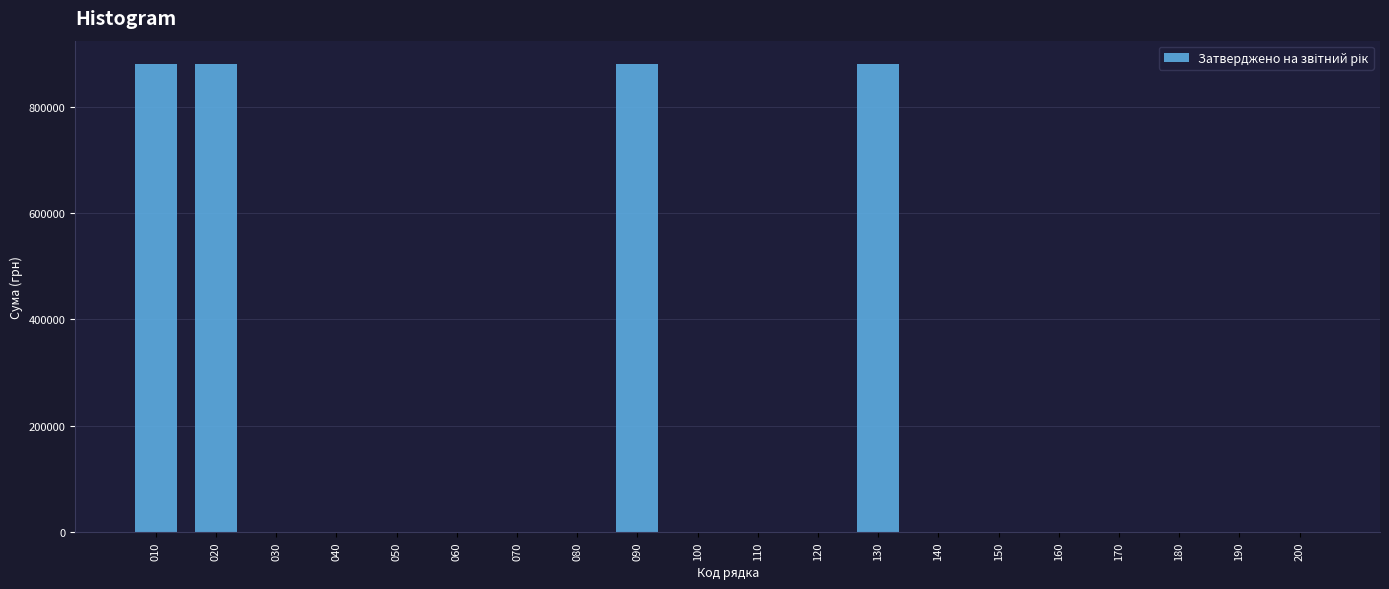

Reading left to right, what are all the values shown in this chart?

010=879850	020=879850	030=0	040=0	050=0	060=0	070=0	080=0	090=879850	100=0	110=0	120=0	130=879850	140=0	150=0	160=0	170=0	180=0	190=0	200=0